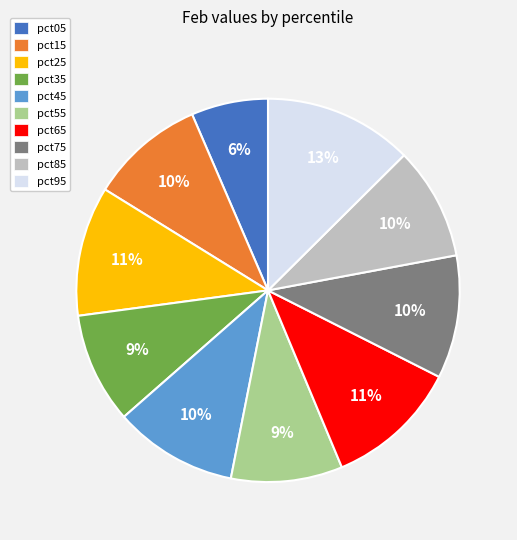

Is the sum of pct35 and pct55 greater than half?

No